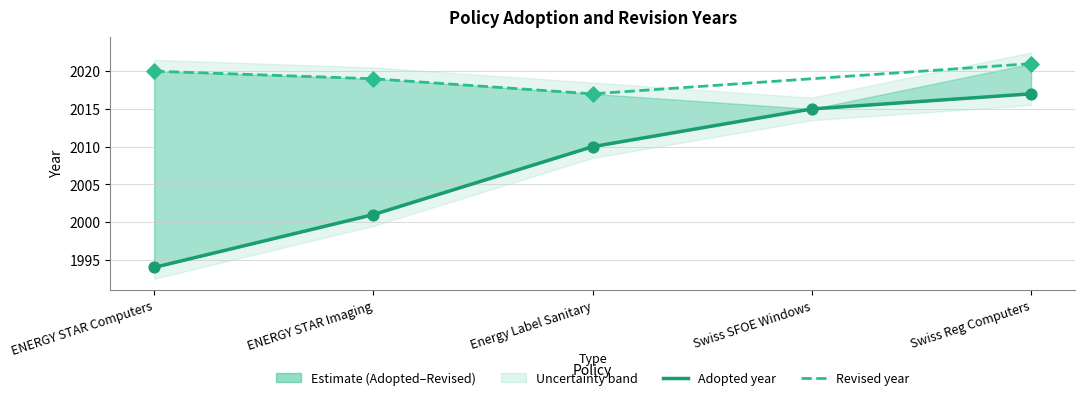

What is the change in value from ENERGY STAR Computers to ENERGY STAR Imaging?

+7